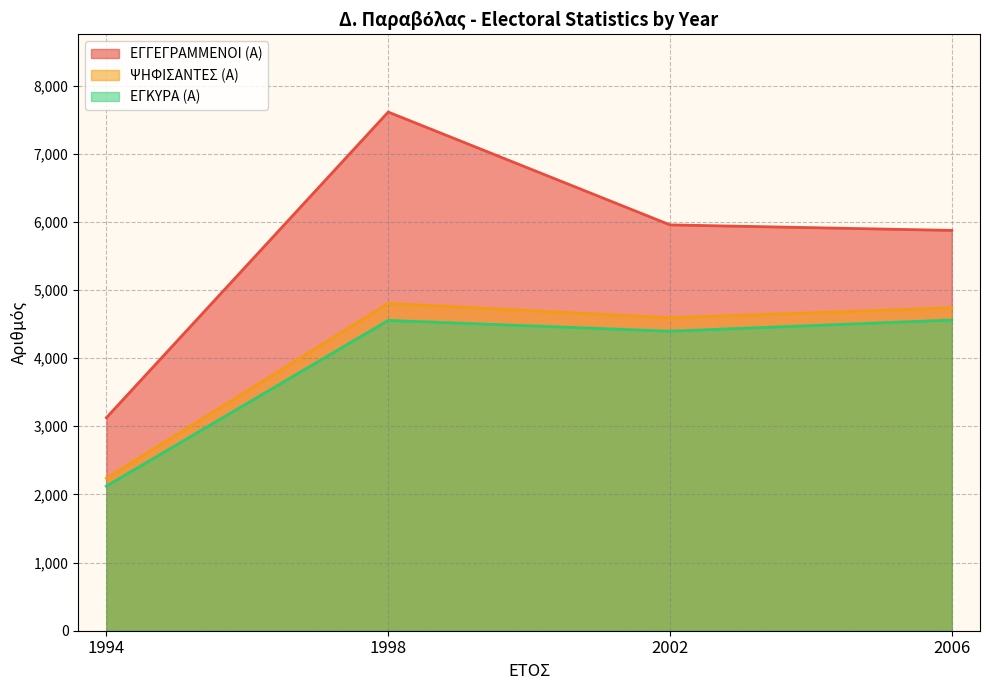

True or false: ΨΗΦΙΣΑΝΤΕΣ (Α) has a value of 2237 at 1994.

True